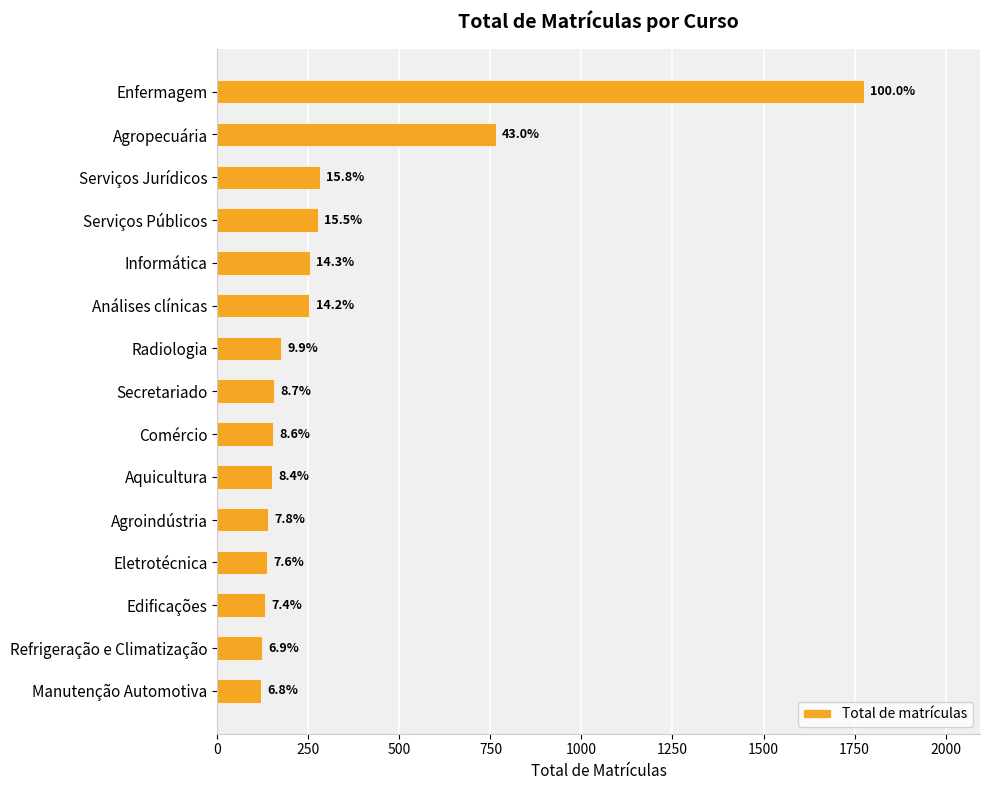

How many bars are there in total?

15